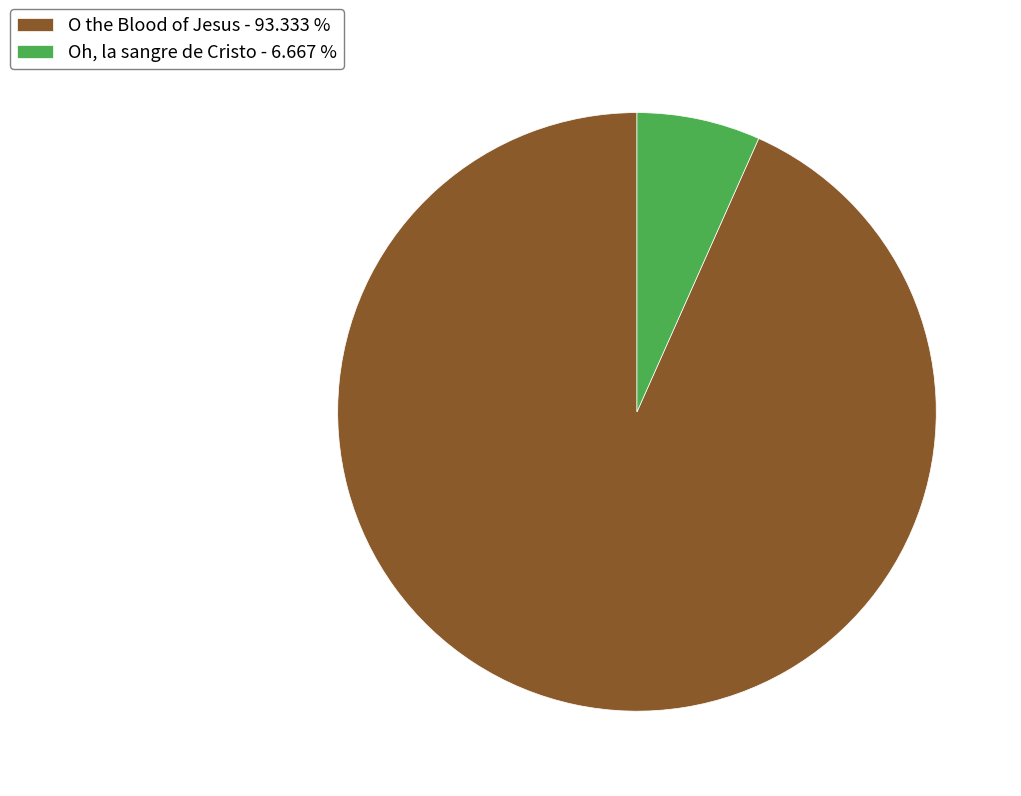

Is the sum of O the Blood of Jesus - 93.333 % and Oh, la sangre de Cristo - 6.667 % greater than half?

Yes